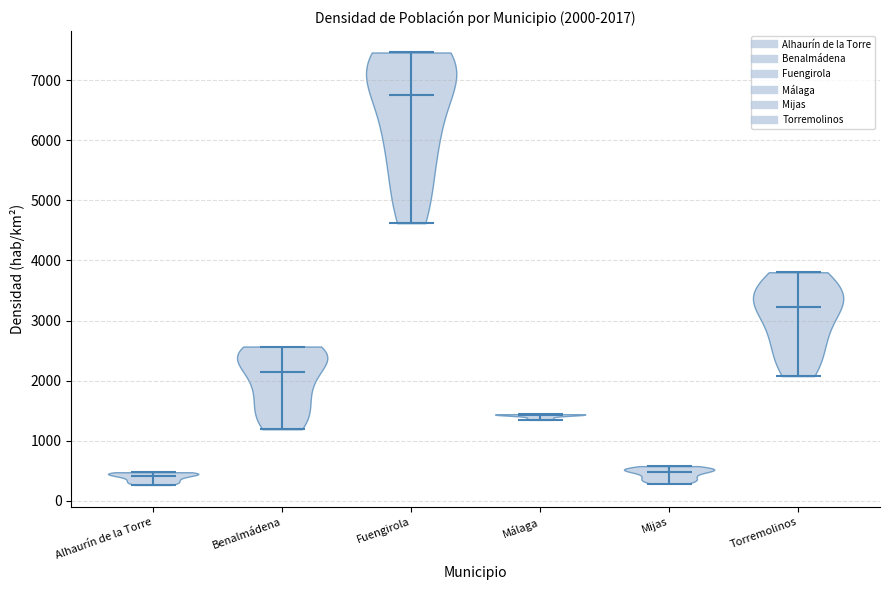

Which violin has the highest median line?

Fuengirola